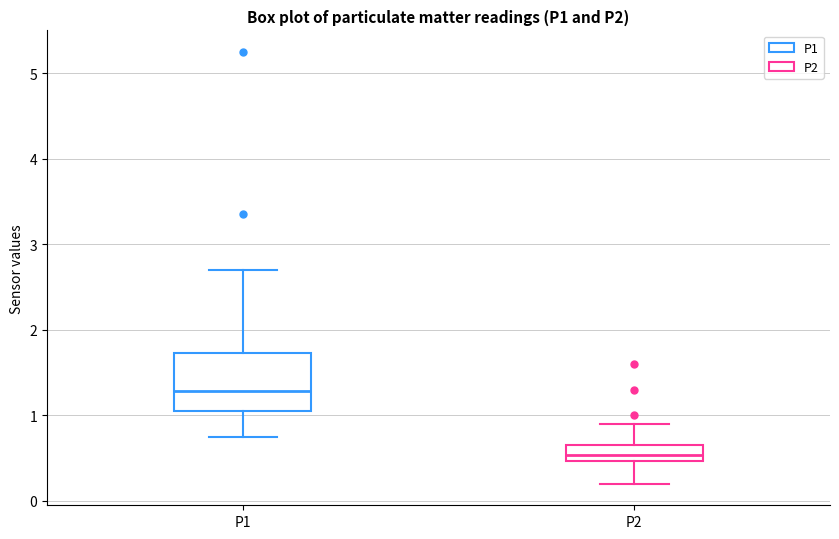

Reading left to right, read every box against the y-axis: the position of its median line, the range the box covers, and the ends of its whiskers. The values are not printed on the chart, so give them approximately, as read against the axis.

P1: median 1.3, box 1.1 to 1.7, whiskers 0.8 to 2.7
P2: median 0.5 (inside the box), box 0.5 to 0.7, whiskers 0.2 to 0.9